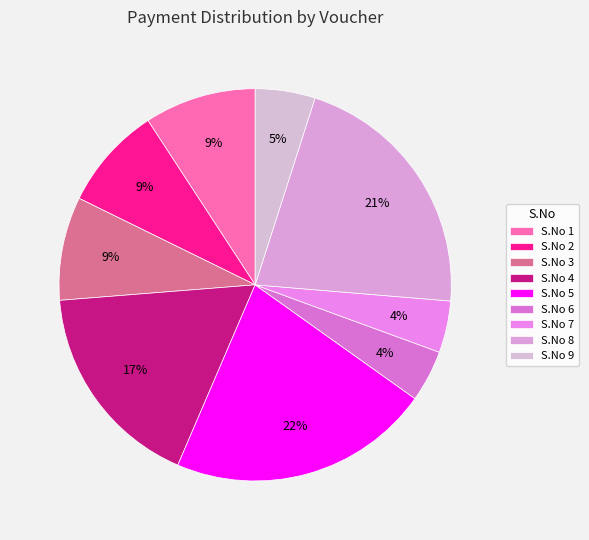

What is the smallest slice in the pie chart?

6